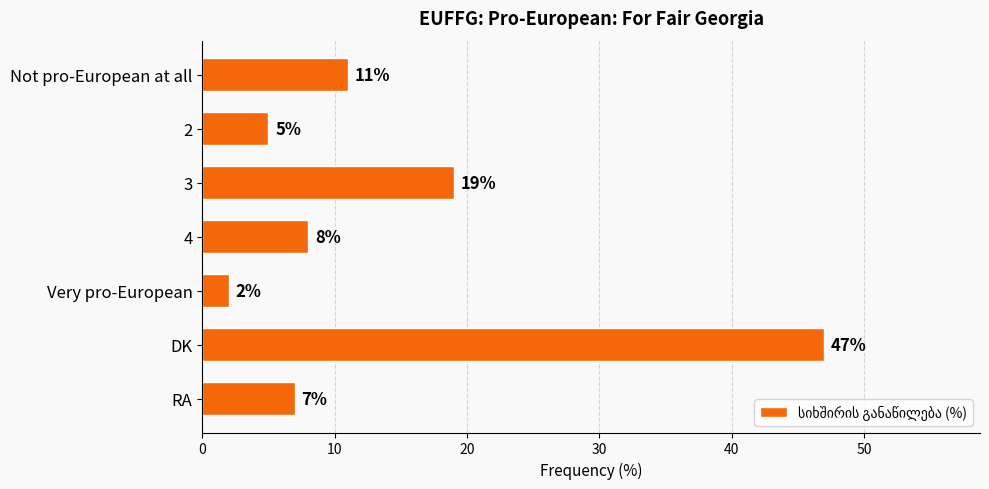

The value at 3 is 19. True or false?

True